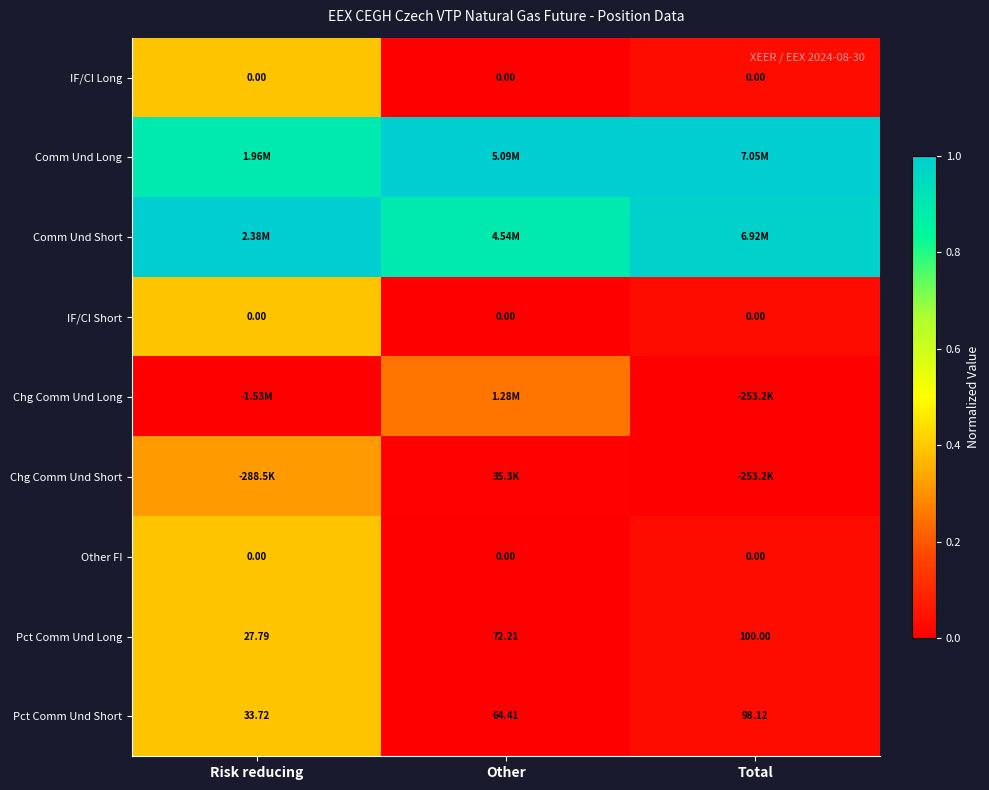

Rank the categories by Pct Comm Und Short value from highest to lowest.

Total, Other, Risk reducing